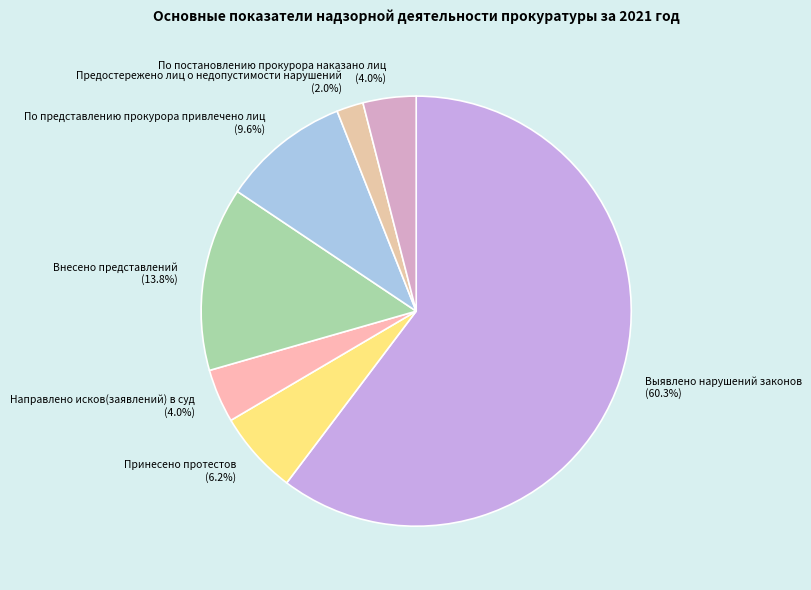

Is the sum of Принесено протестов and Выявлено нарушений законов greater than half?

Yes